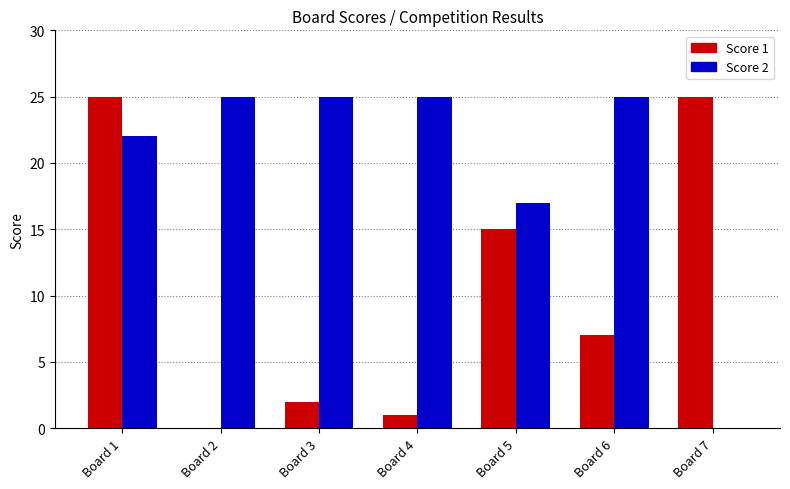

Reading left to right, what are all the values shown in this chart?

Score 1: 25	0	2	1	15	7	25
Score 2: 22	25	25	25	17	25	0